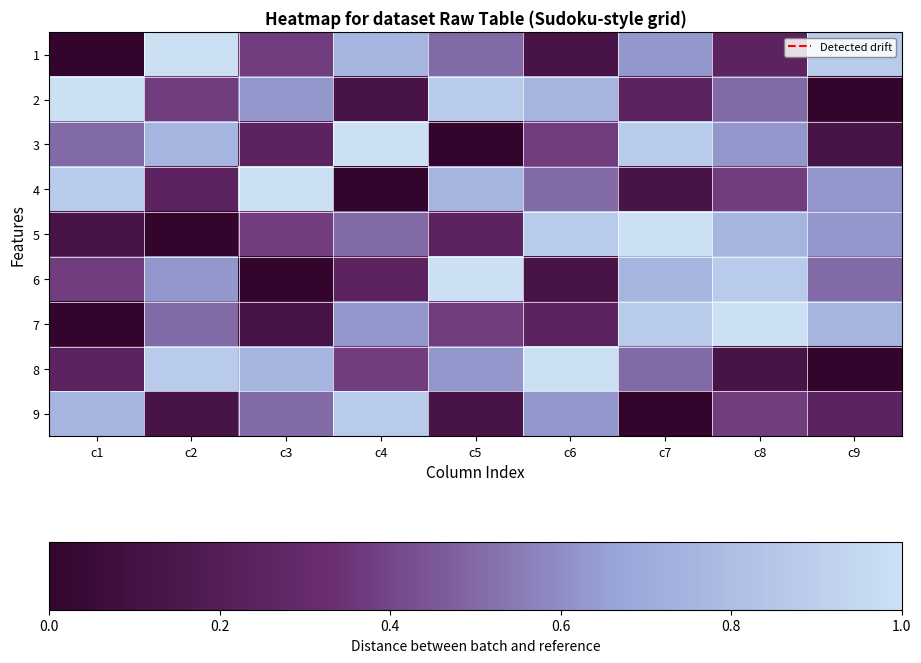

Rank the series at c7 from lowest to highest value.

9, 4, 2, 8, 1, 6, 3, 7, 5